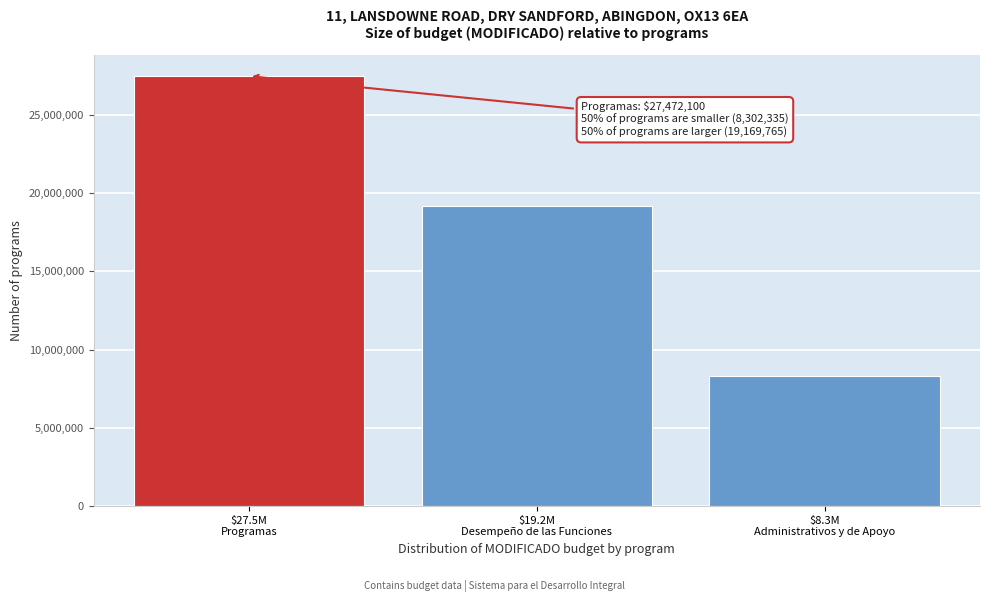

What is the average value?

18314733.3